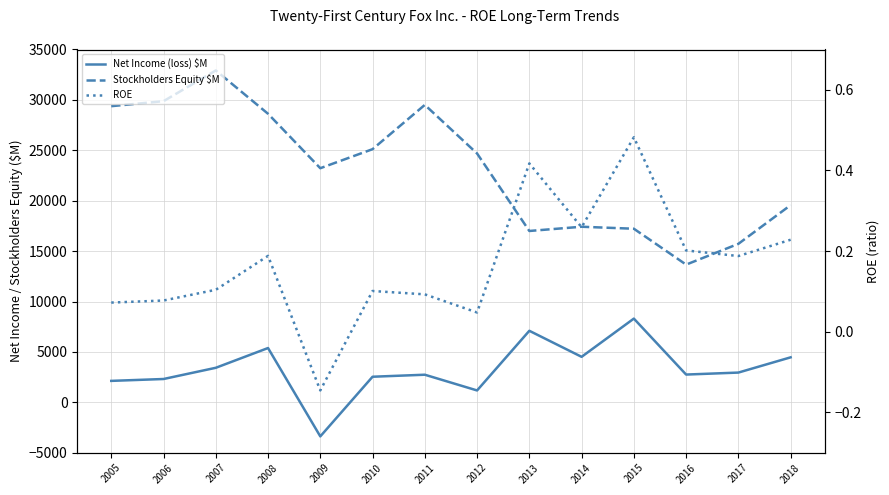

At how many categories does at least one series exceed 18741?

9